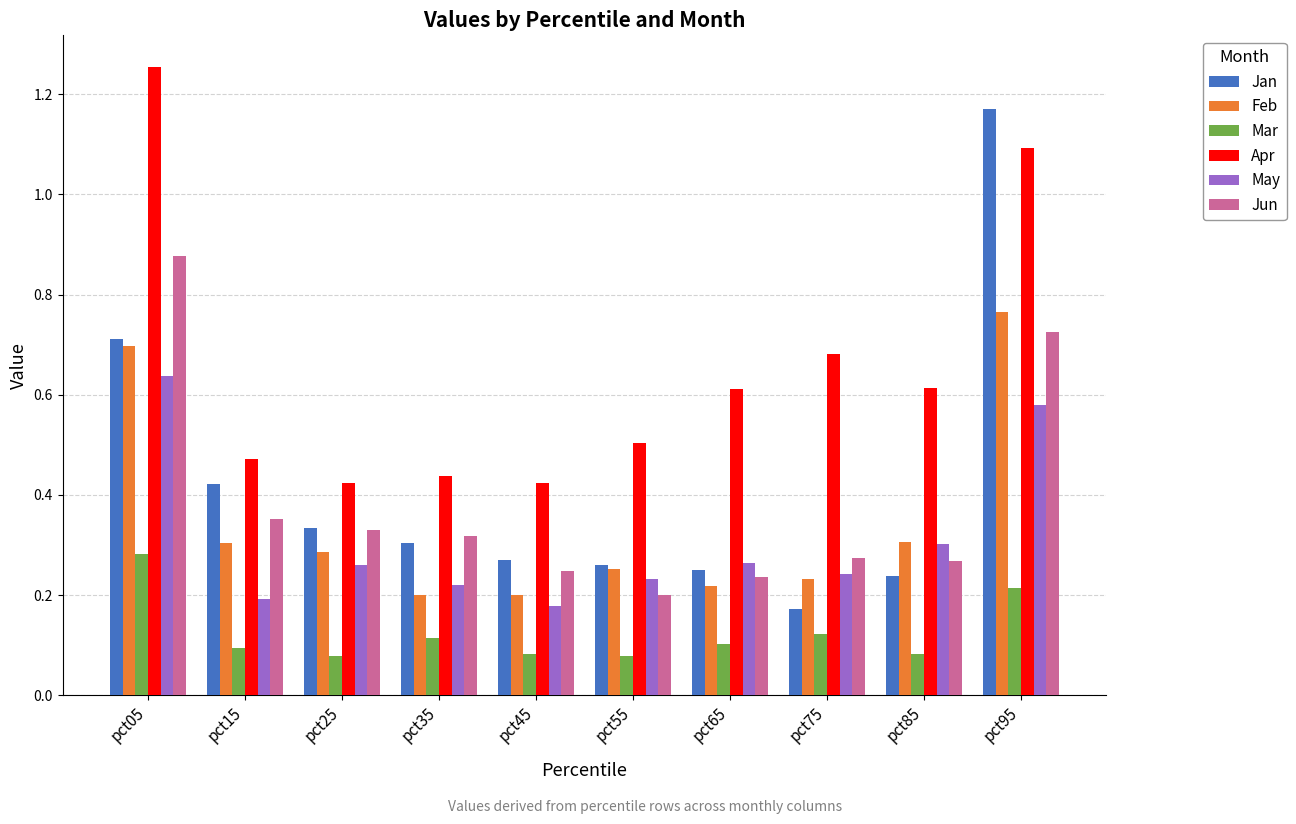

Which series has the largest range (max minus min)?

Jan